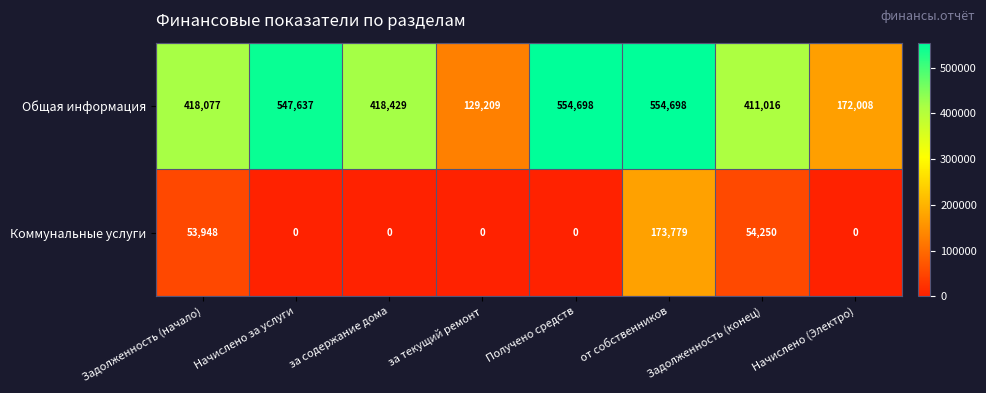

How many data points does each series have?

8